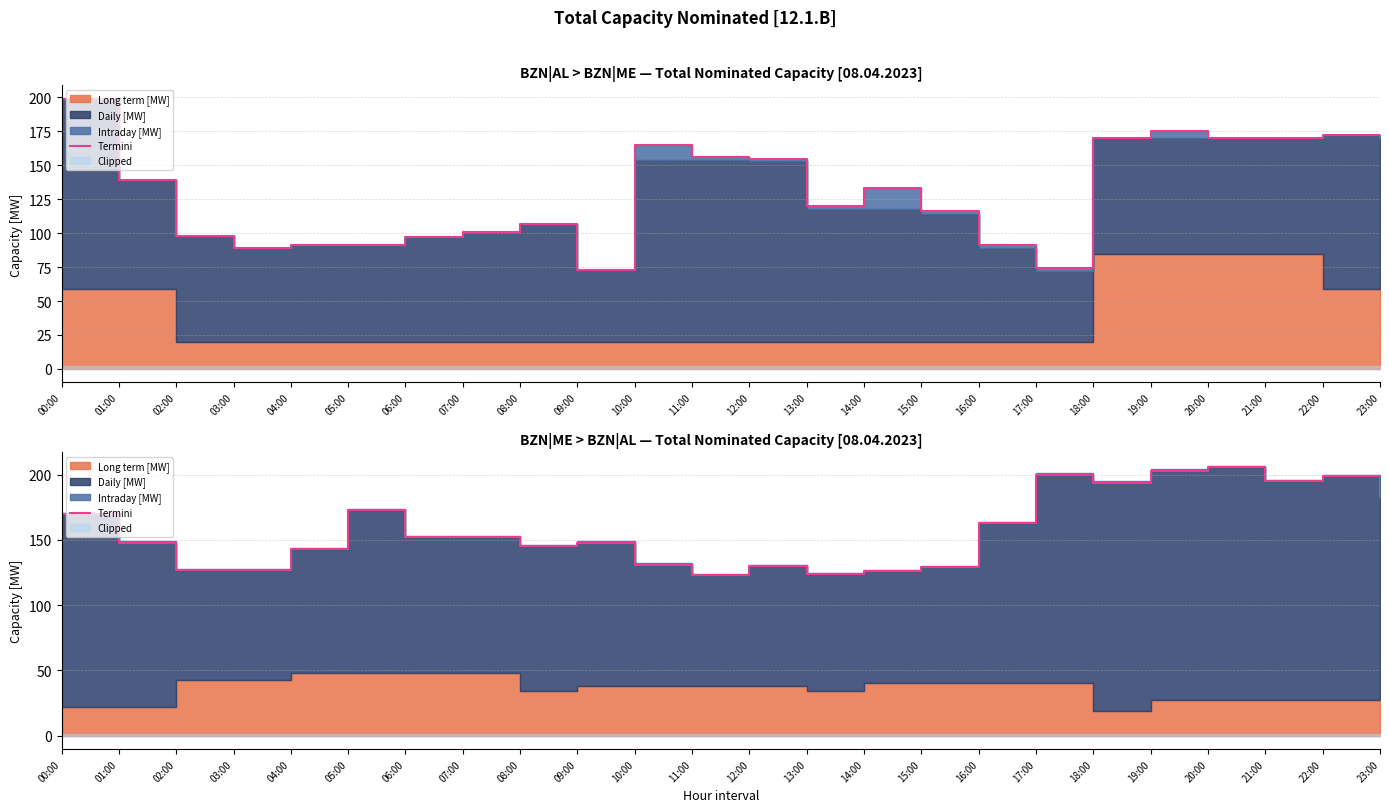

How many points are lower than both their immediate neighbors (excluding endpoints)?

5